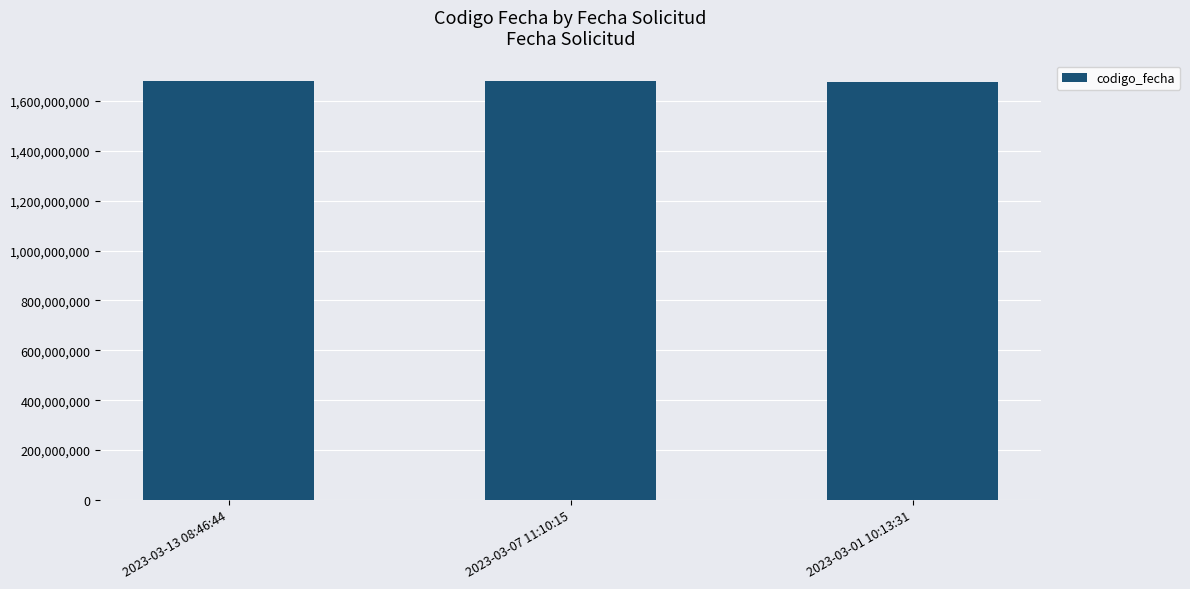

Are the bars grouped side by side (vs. stacked)?

No